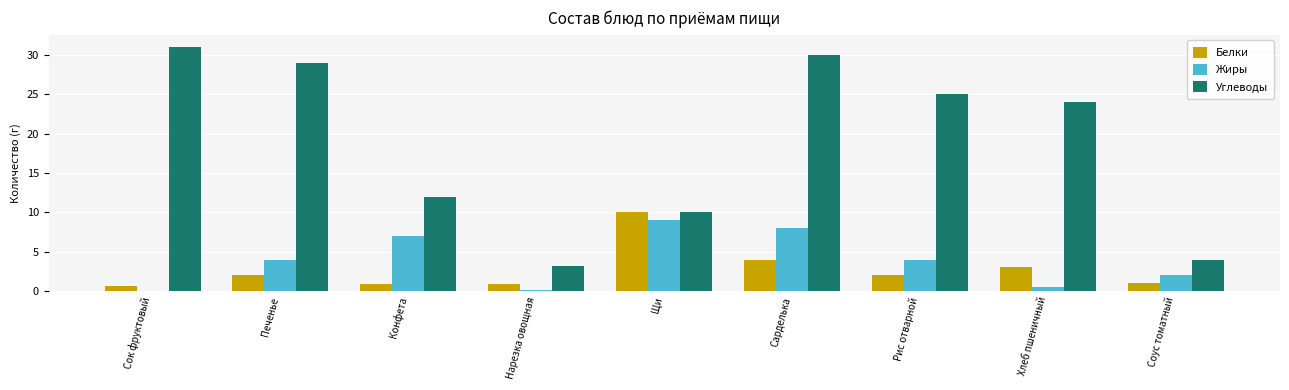

What is the difference between the Углеводы values at Хлеб пшеничный and Печенье?

5.0